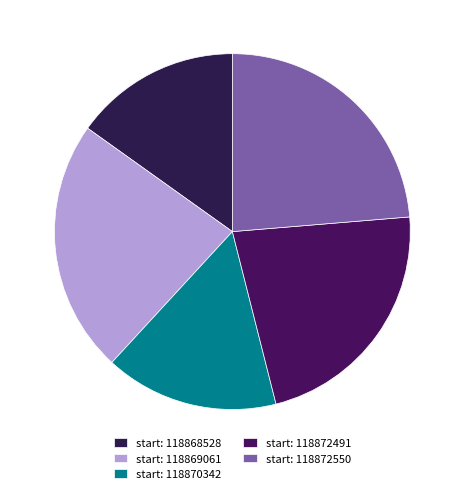

How many slices are in this pie chart?

5